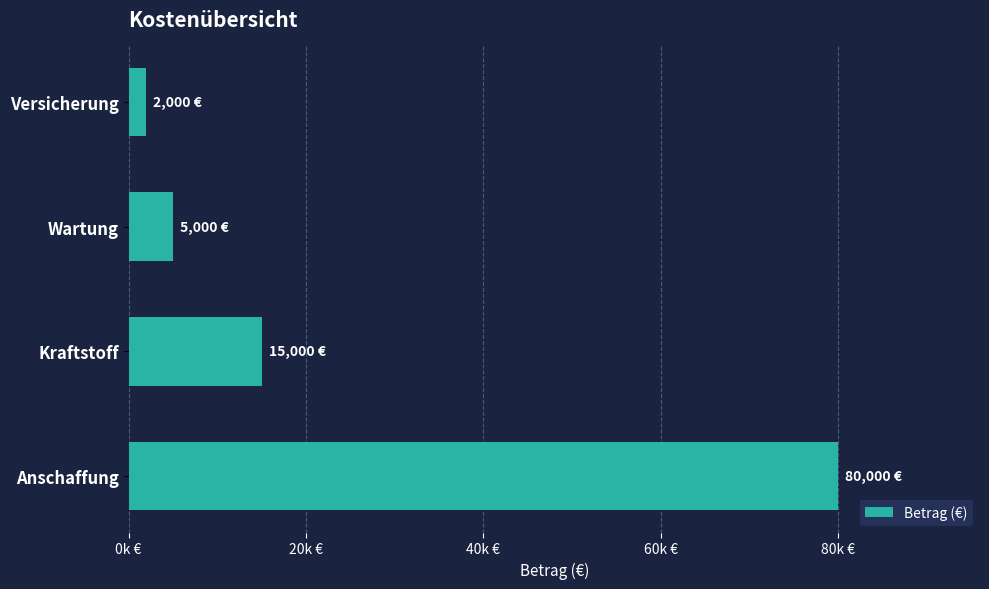

List the labels in order of value, largest first.

Anschaffung, Kraftstoff, Wartung, Versicherung